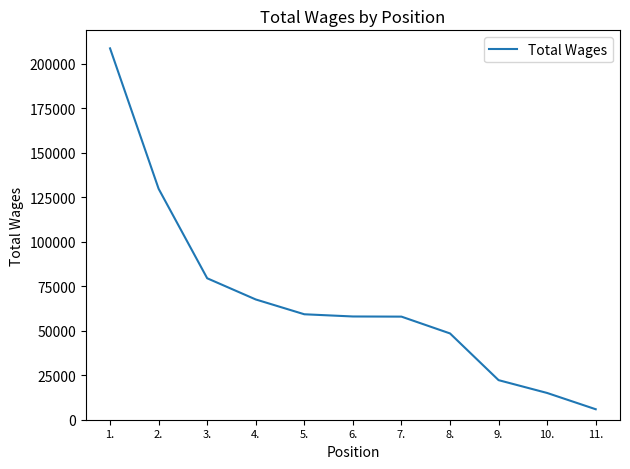

What is the difference between the second highest and minimum values?

123907